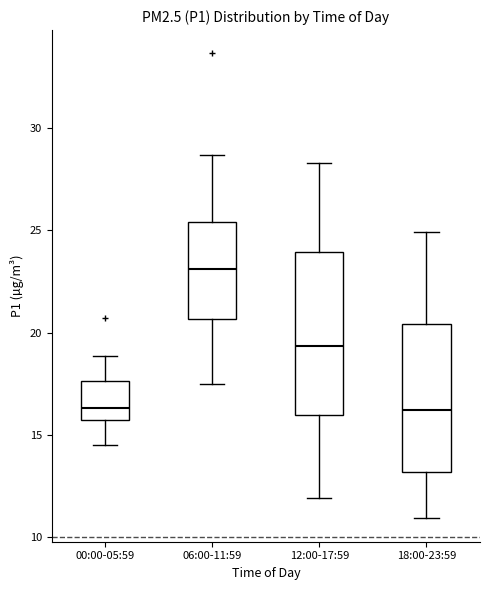

Reading left to right, read every box against the y-axis: the position of its median line, the range the box covers, and the ends of its whiskers. The values are not printed on the chart, so give them approximately, as read against the axis.

00:00-05:59: median 16.5, box 15.5 to 17.5, whiskers 14.5 to 19.0
06:00-11:59: median 23.0, box 20.5 to 25.5, whiskers 17.5 to 28.5
12:00-17:59: median 19.5, box 16.0 to 24.0, whiskers 12.0 to 28.5
18:00-23:59: median 16.0, box 13.0 to 20.5, whiskers 11.0 to 25.0